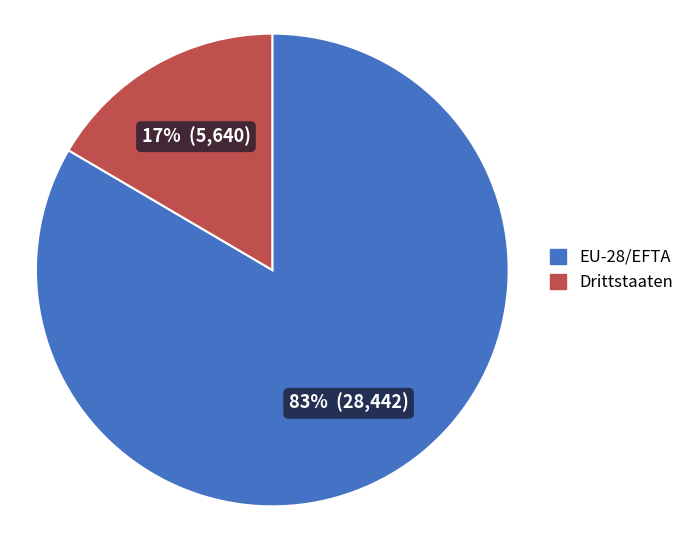

To the nearest percent, what percentage of the pie is EU-28/EFTA?

83%